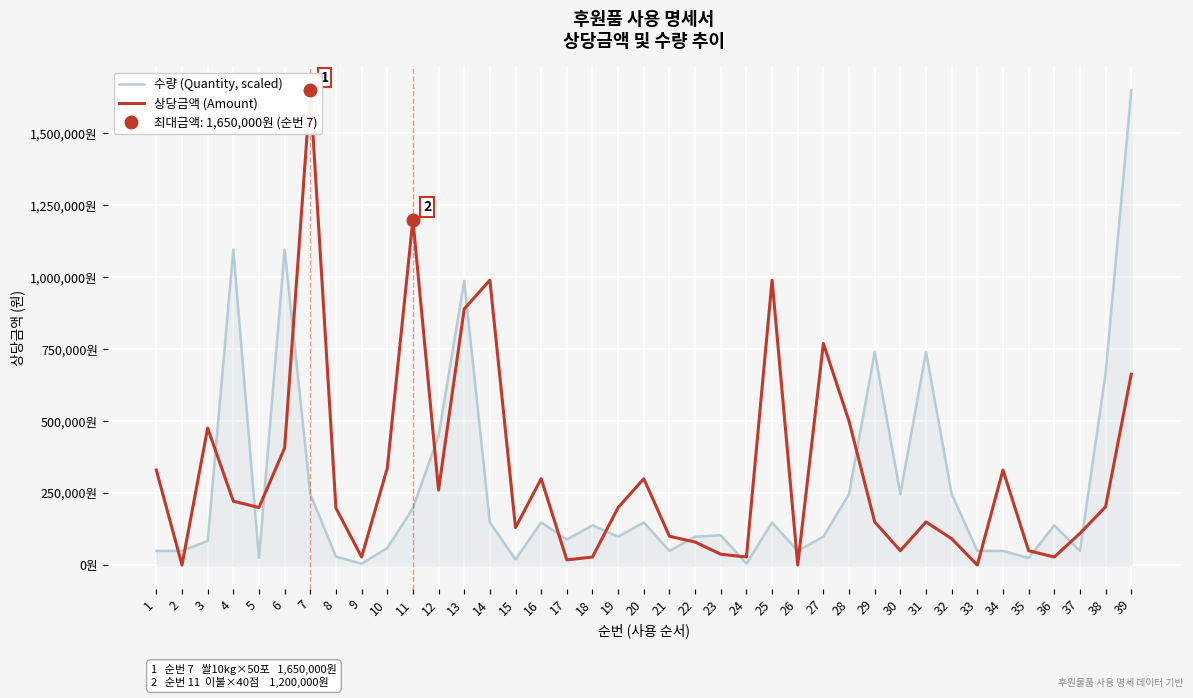

At which label does 수량 (Quantity, scaled) reach its minimum?

9